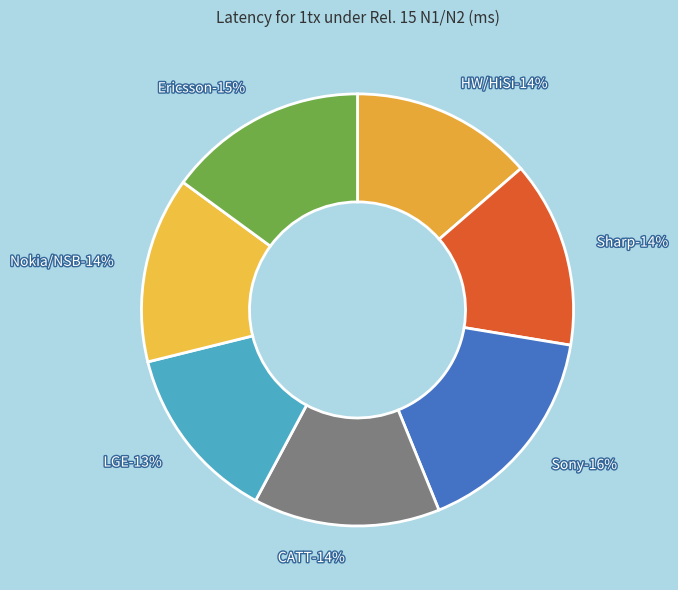

Which slice is the smallest?

LGE